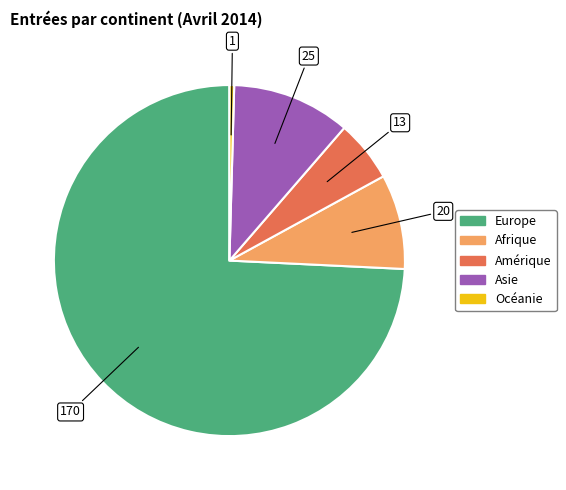

Which has a higher value, Amérique or Asie?

Asie